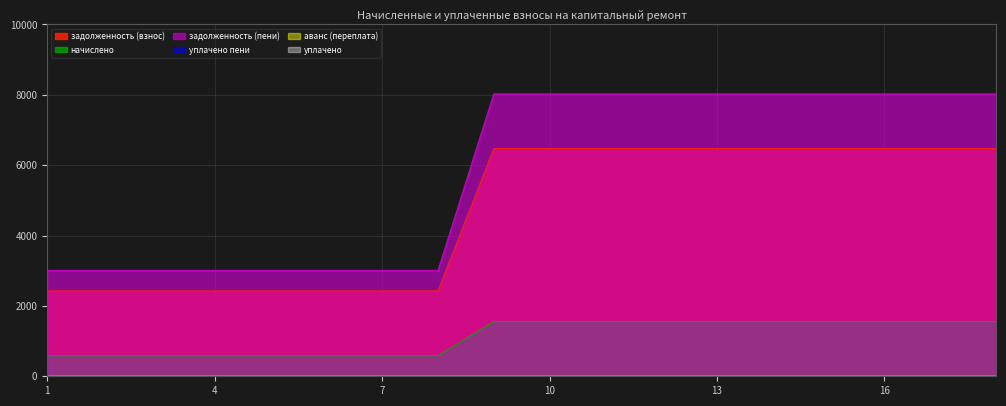

What is the sum of all задолженность (взнос) values?

84115.2